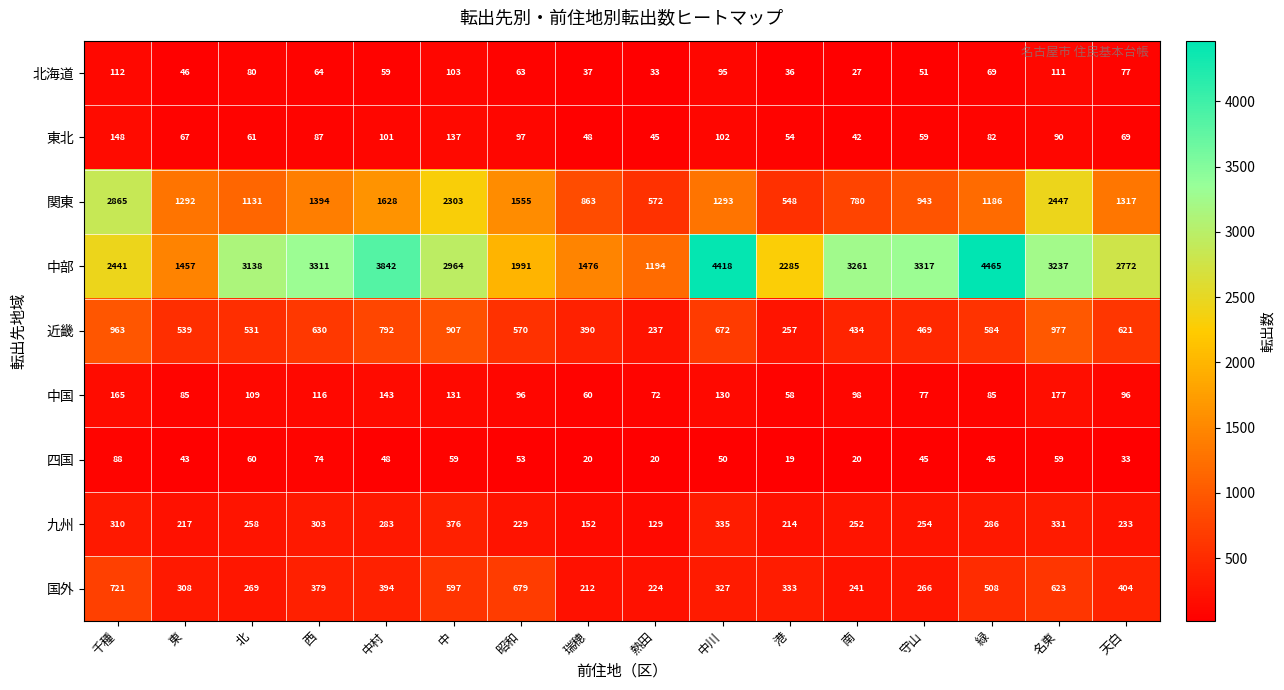

Which series has the largest total across all categories?

中部